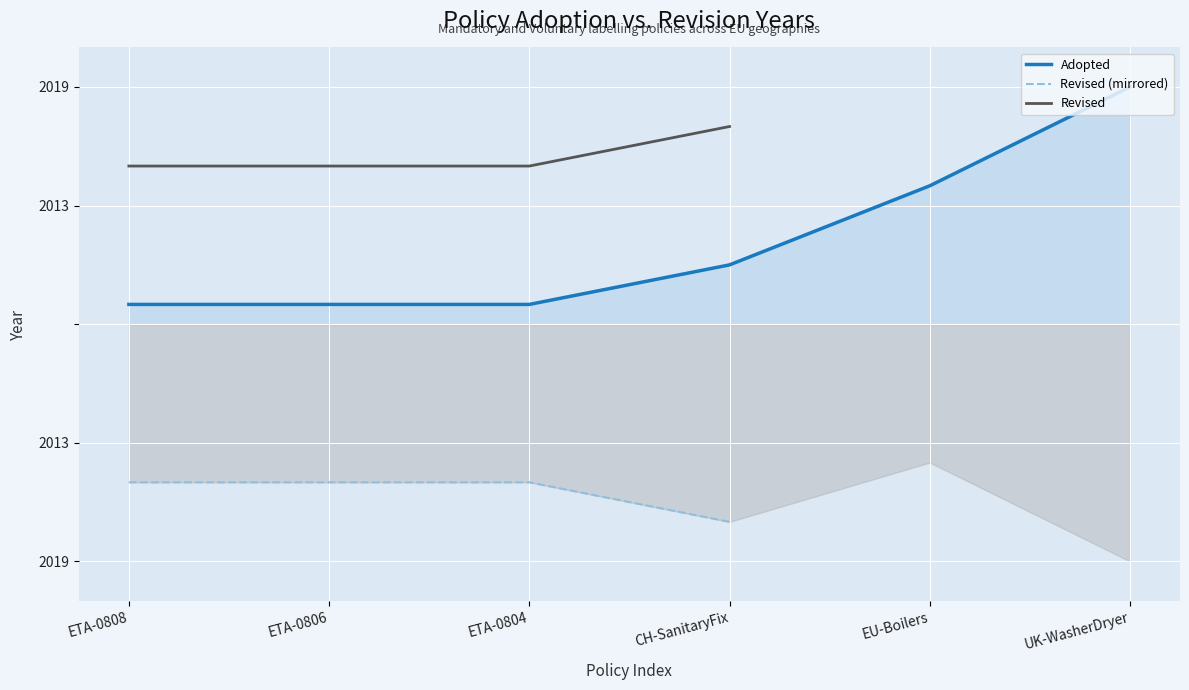

What is the difference between the second highest and minimum values?

6